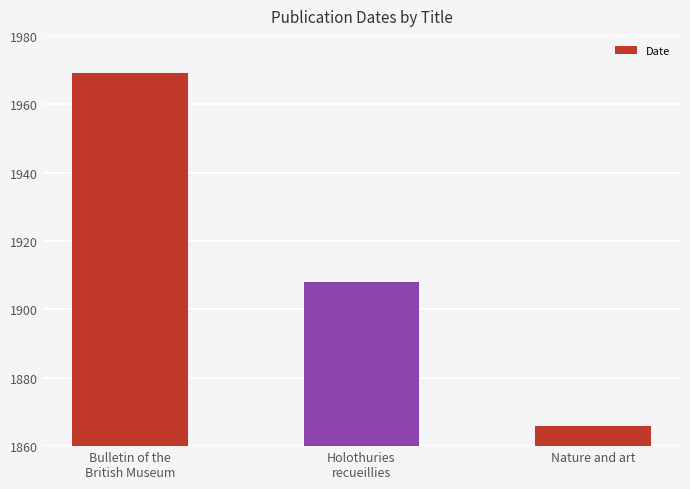

What is the change in value from Bulletin of the
British Museum to Nature and art?

-103